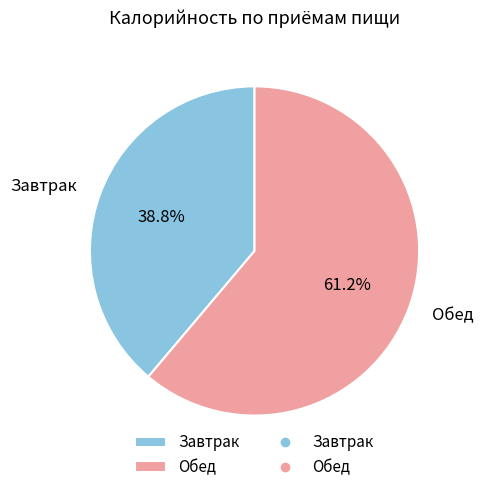

What percentage is the Обед slice, to the nearest percent?

61%